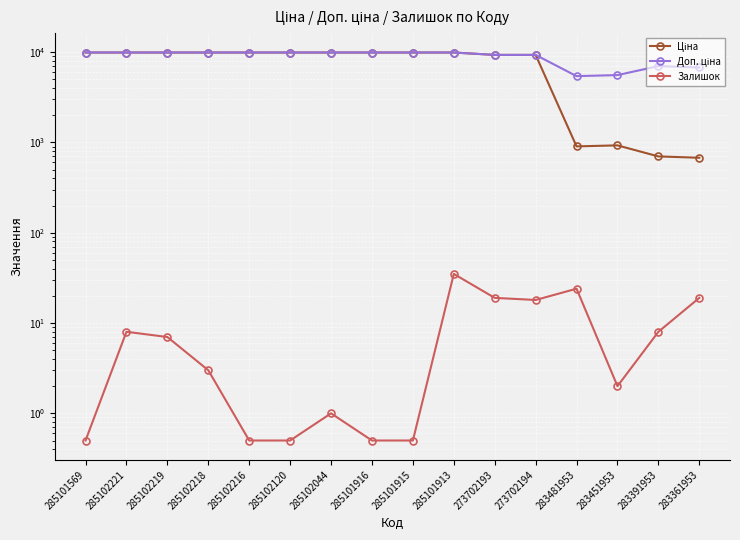

What is the difference between the Залишок values at 285102044 and 285102219?

6.0